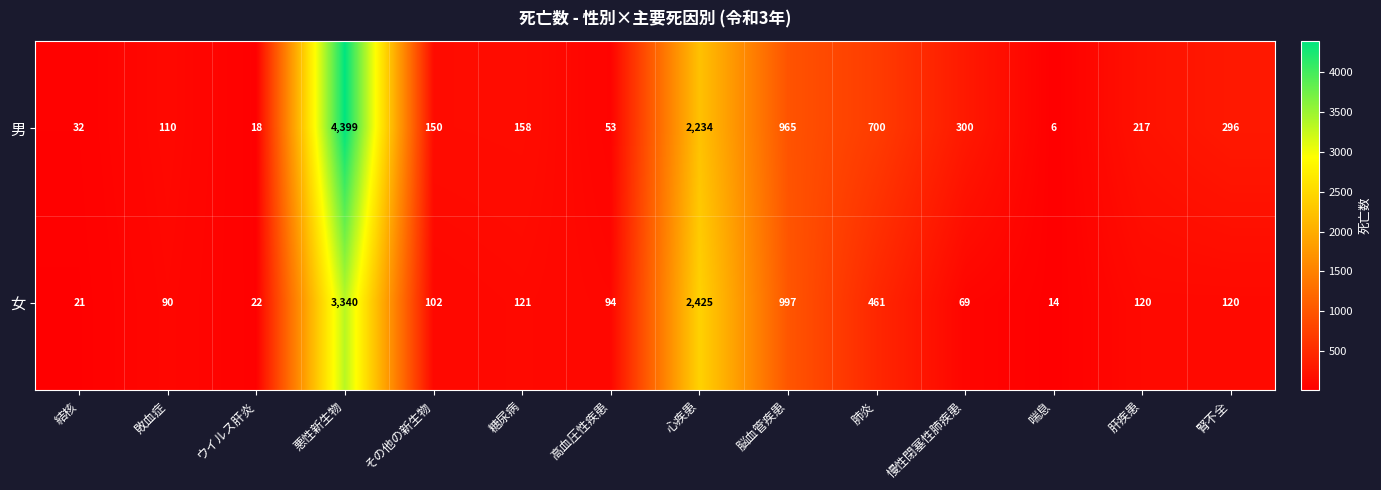

Which series has the widest spread of values?

男